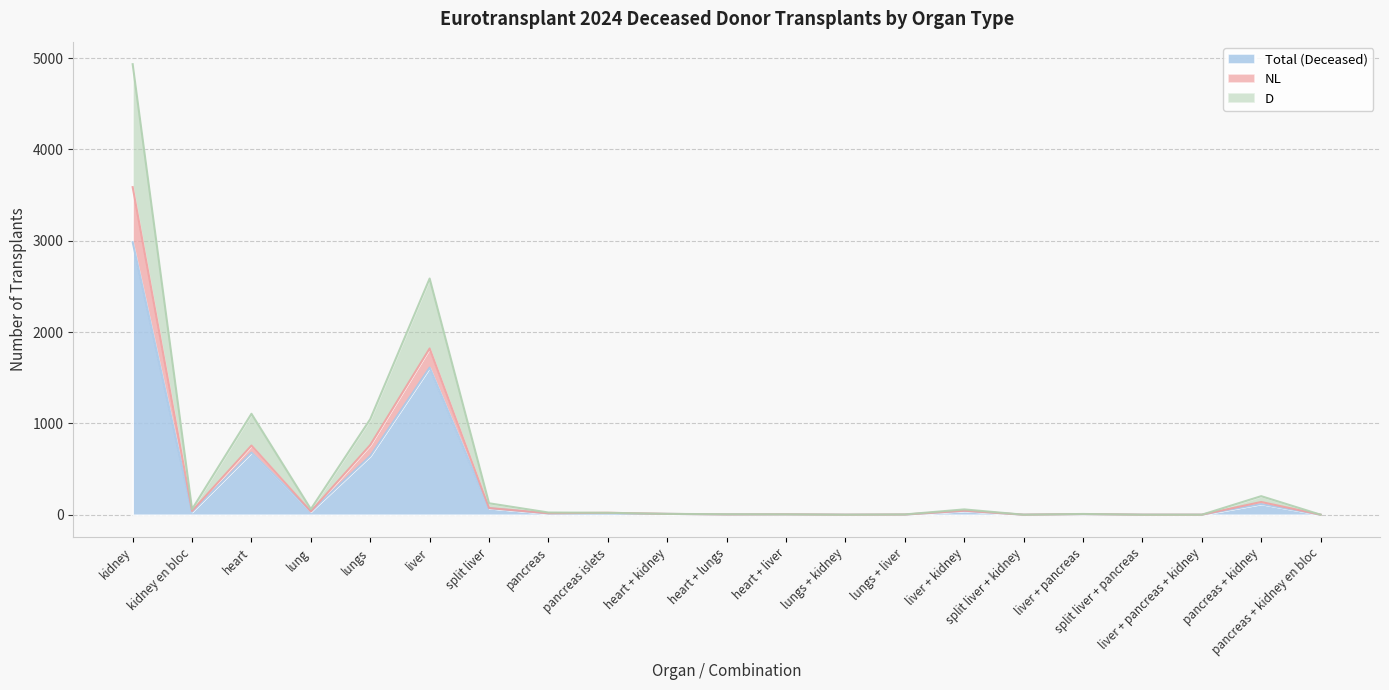

Between heart + liver and pancreas + kidney en bloc, which series saw the biggest shift?

NL